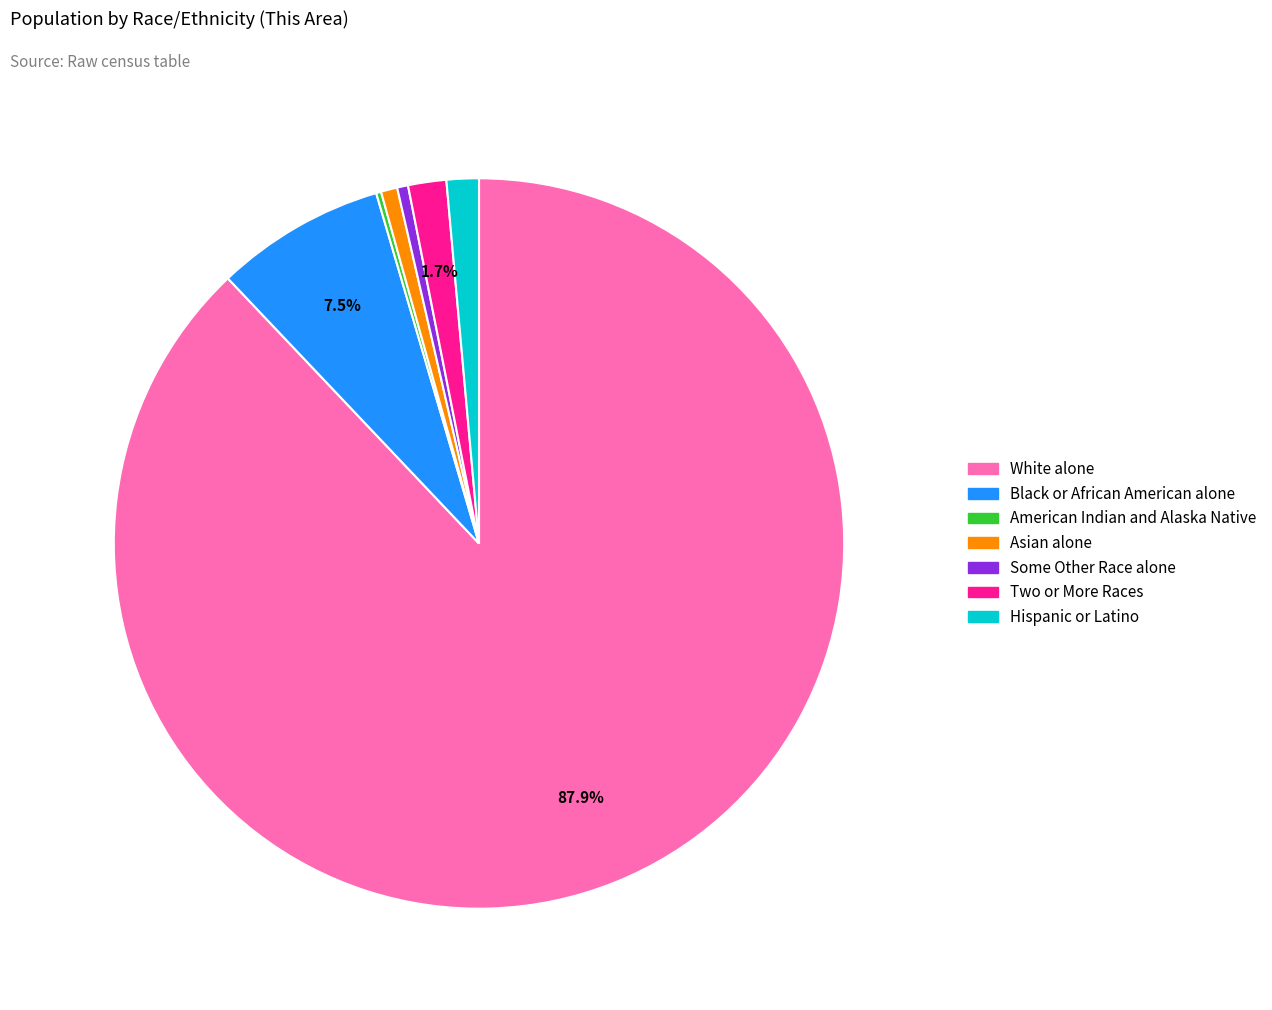

Is there a majority slice in this chart?

Yes